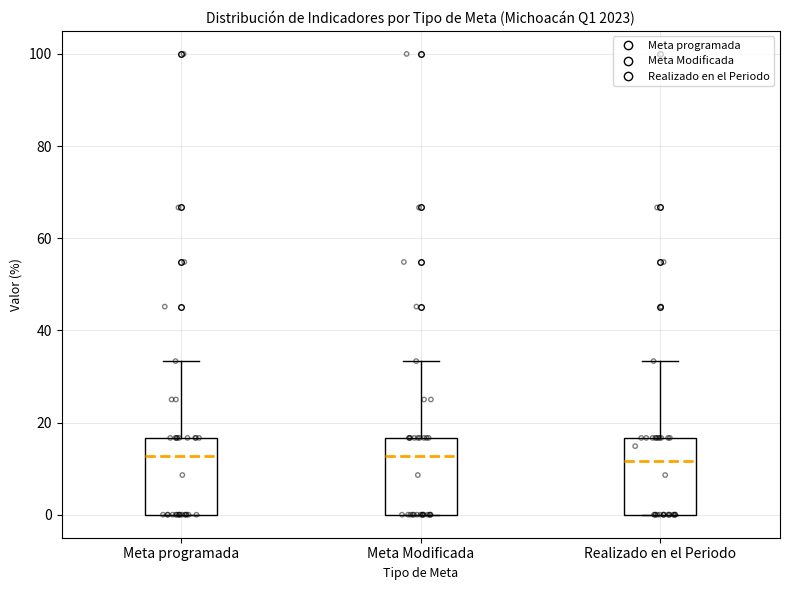

Where is the upper edge of the box for Meta Modificada on the y-axis? The values are not printed on the chart, so give them approximately, as read against the axis.

16